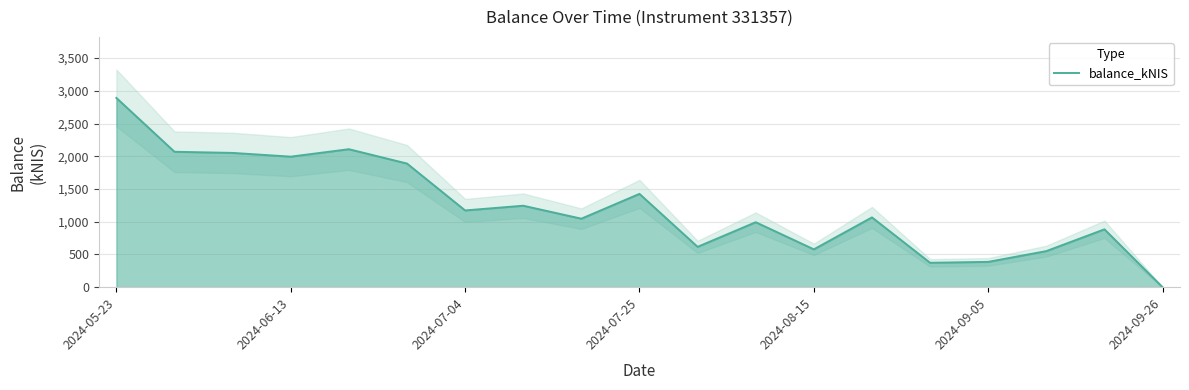

What is the maximum value shown in the chart?

2891.5